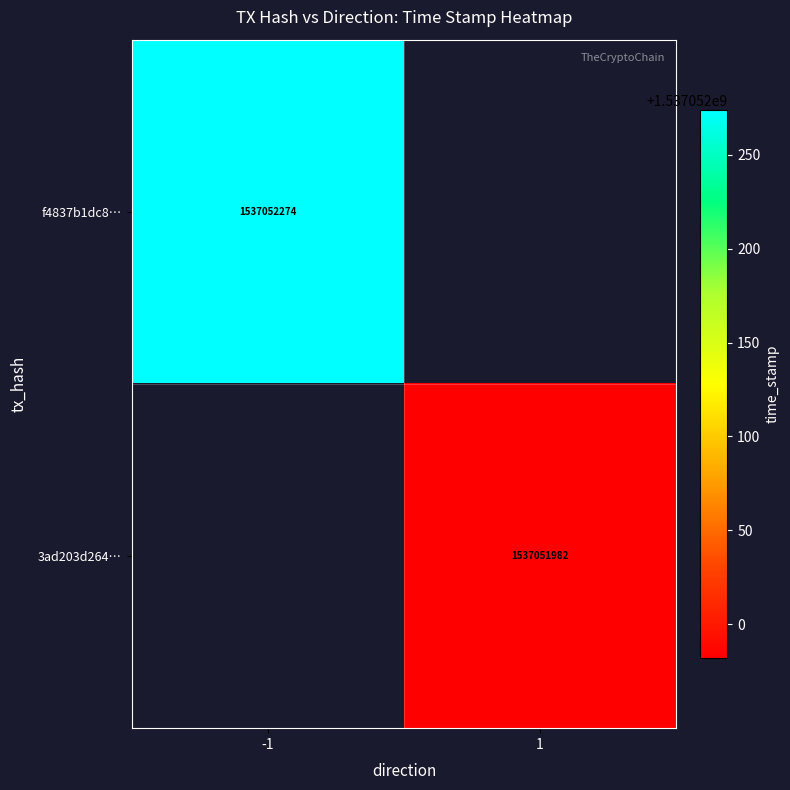

True or false: 3ad203d2645fd91223160f2a86513b9f9cd7d6c has a value of 0 at direction.

False